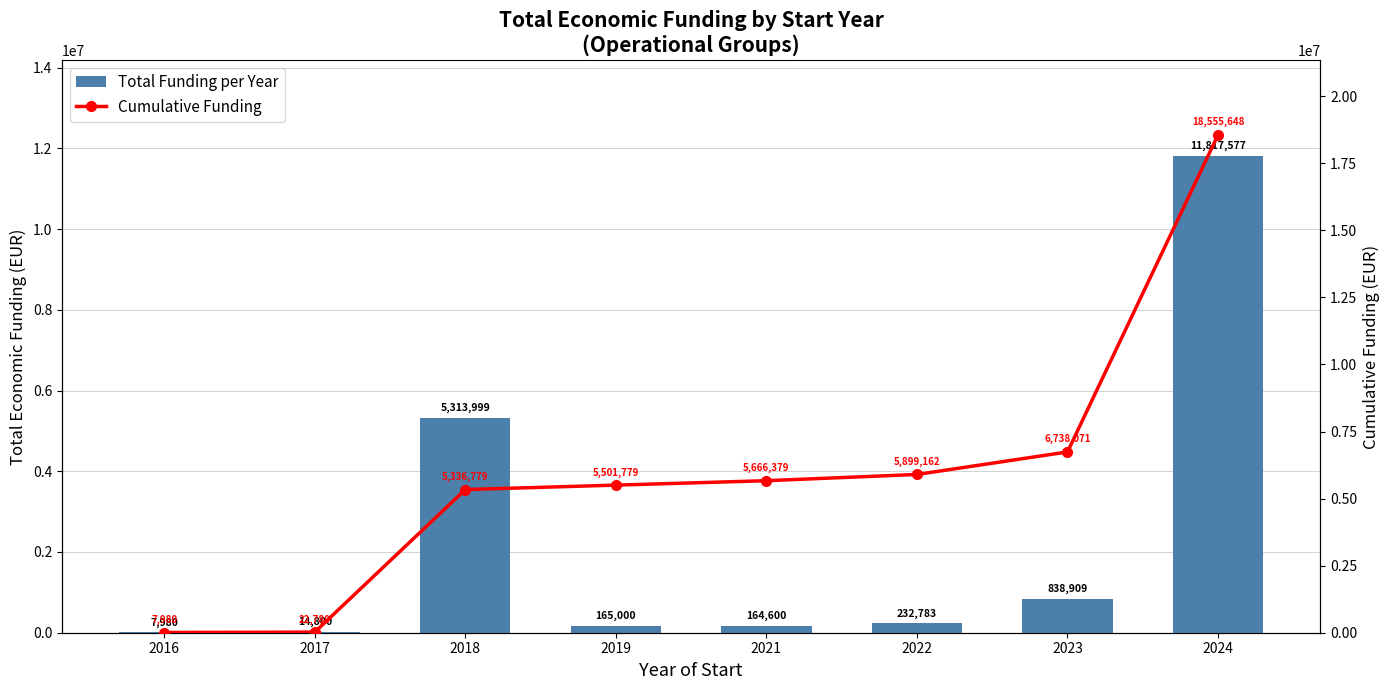

What is the value of the Cumulative Funding bar at the 2nd from the left?

22780